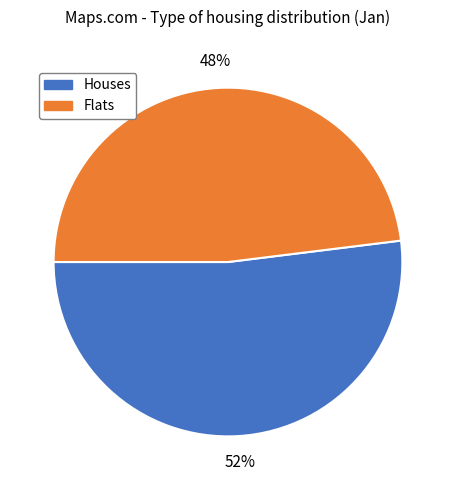

Do Houses and Flats together represent more than half of the pie?

Yes